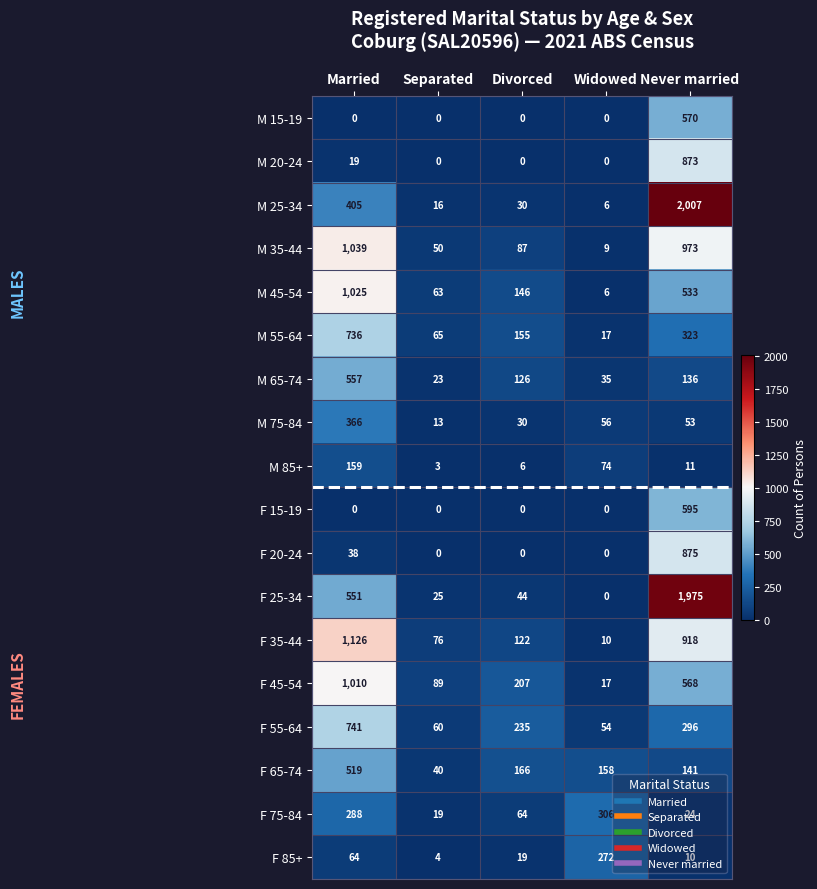

What is the difference between the highest and lowest values at Never married?

1997